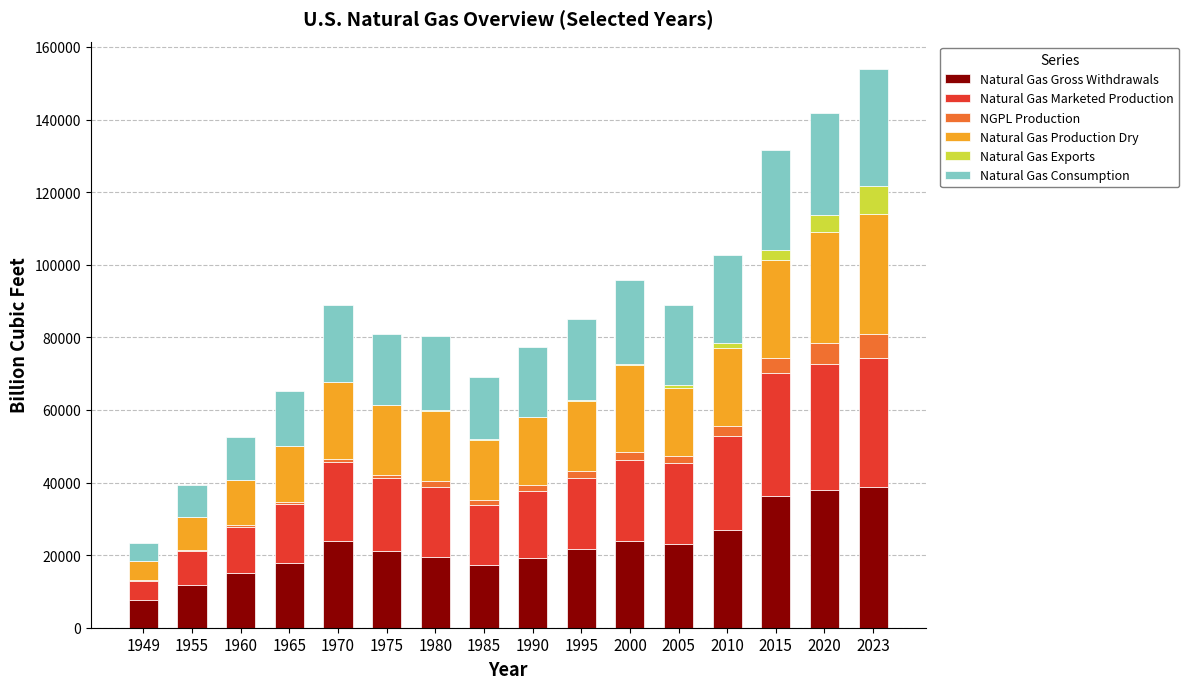

Are the bars grouped side by side (vs. stacked)?

No